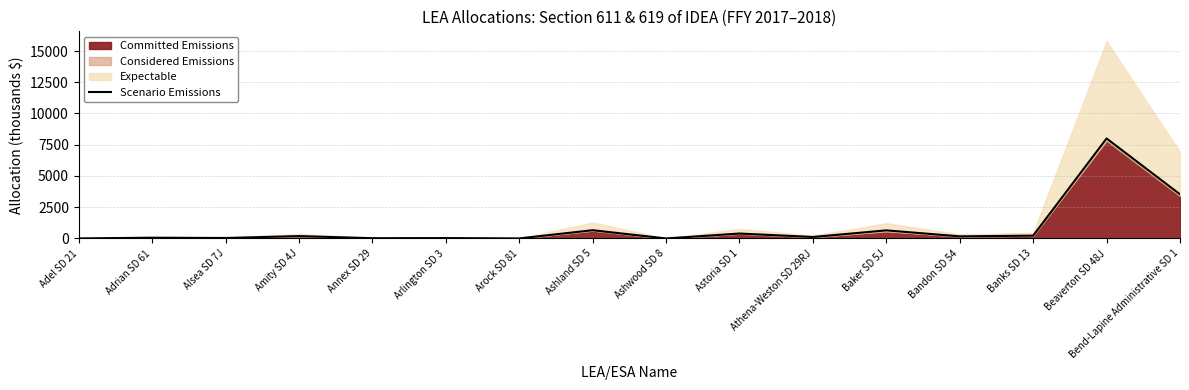

What position from the right is Beaverton SD 48J?

2